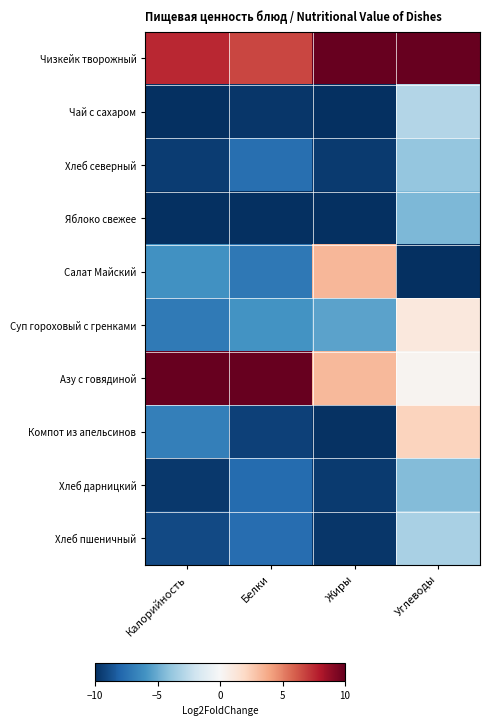

Reading right to left, what are all the values shown in this chart?

Чизкейк творожный: Углеводы=10.0	Жиры=10.0	Белки=6.7	Калорийность=7.5
Чай с сахаром: Углеводы=-2.9	Жиры=-10.0	Белки=-9.8	Калорийность=-10.0
Хлеб северный: Углеводы=-3.8	Жиры=-9.6	Белки=-7.5	Калорийность=-9.5
Яблоко свежее: Углеводы=-4.5	Жиры=-10.0	Белки=-10.0	Калорийность=-10.0
Салат Майский: Углеводы=-10.0	Жиры=3.3	Белки=-7.1	Калорийность=-6.1
Суп гороховый с гренками: Углеводы=1.1	Жиры=-5.3	Белки=-6.0	Калорийность=-7.0
Азу с говядиной: Углеводы=0.3	Жиры=3.3	Белки=10.0	Калорийность=10.0
Компот из апельсинов: Углеводы=2.2	Жиры=-9.9	Белки=-9.4	Калорийность=-6.8
Хлеб дарницкий: Углеводы=-4.4	Жиры=-9.6	Белки=-7.7	Калорийность=-9.6
Хлеб пшеничный: Углеводы=-3.2	Жиры=-9.7	Белки=-7.6	Калорийность=-9.0